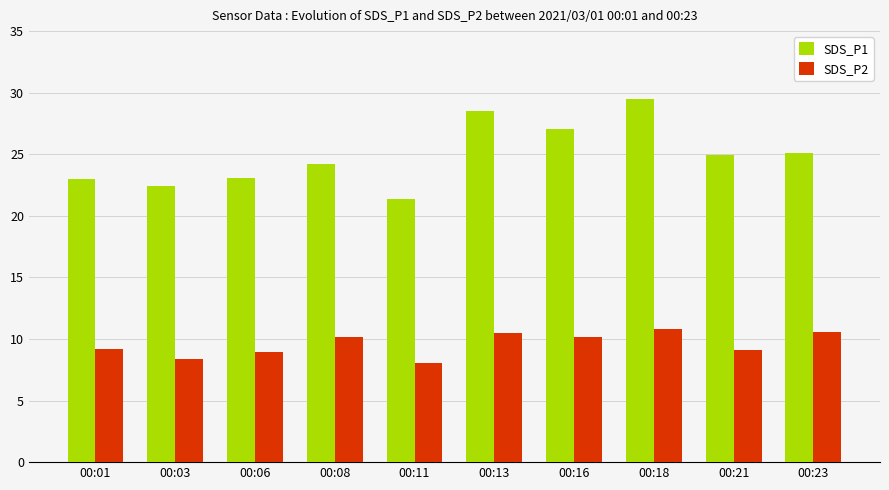

At 00:11, list the series in order from smallest to largest.

SDS_P2, SDS_P1